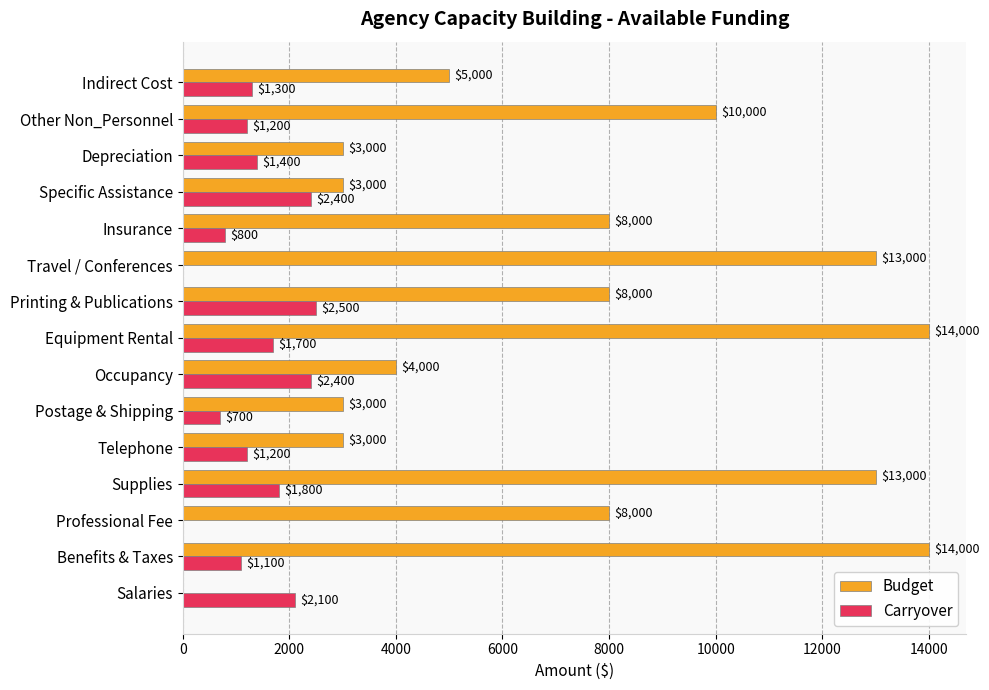

The value of Budget at Professional Fee is 12465. True or false?

False